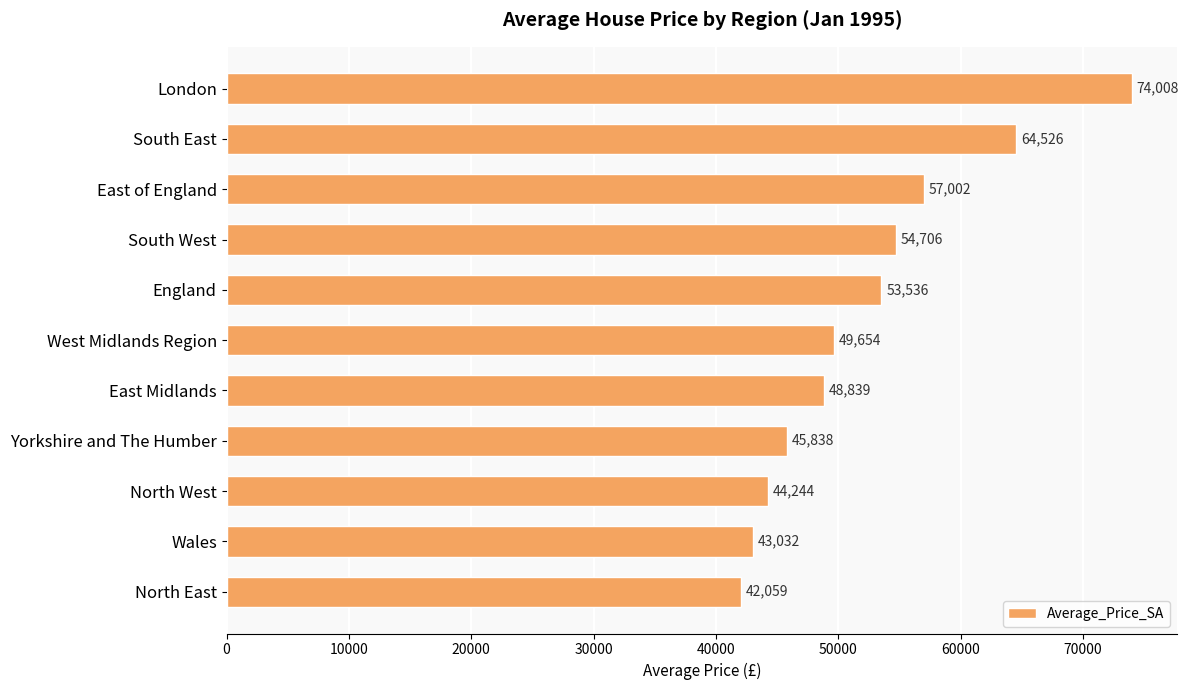

The value at England is 53536.0. True or false?

True